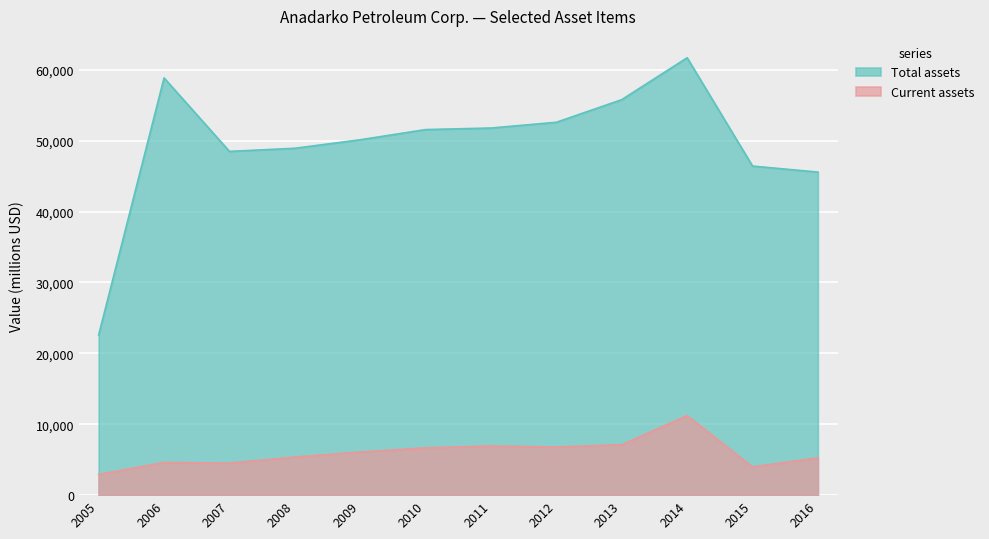

The Current assets series shows 3362 at 2013. True or false?

False